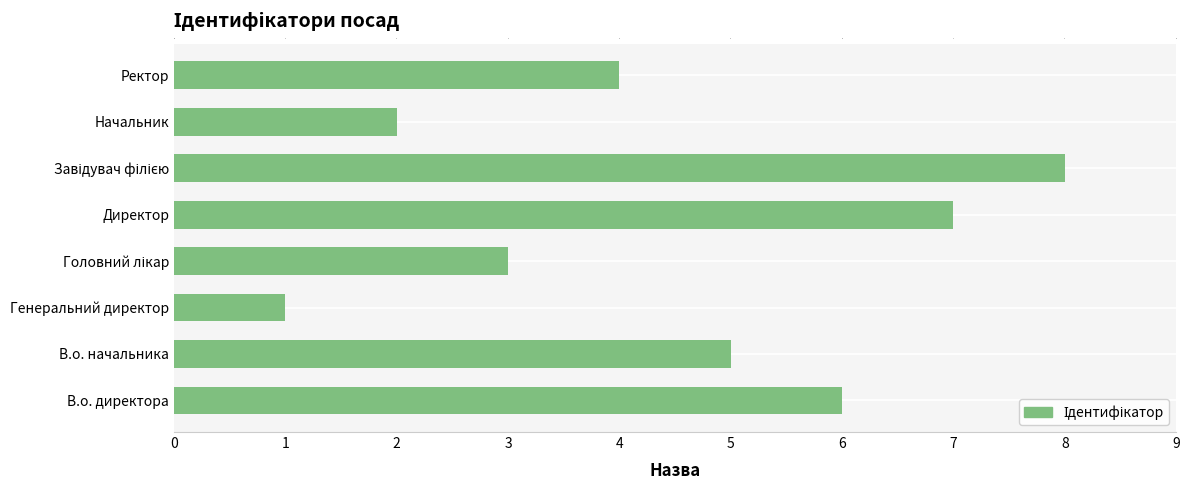

List the labels in order of value, smallest first.

Генеральний директор, Начальник, Головний лікар, Ректор, В.о. начальника, В.о. директора, Директор, Завідувач філією